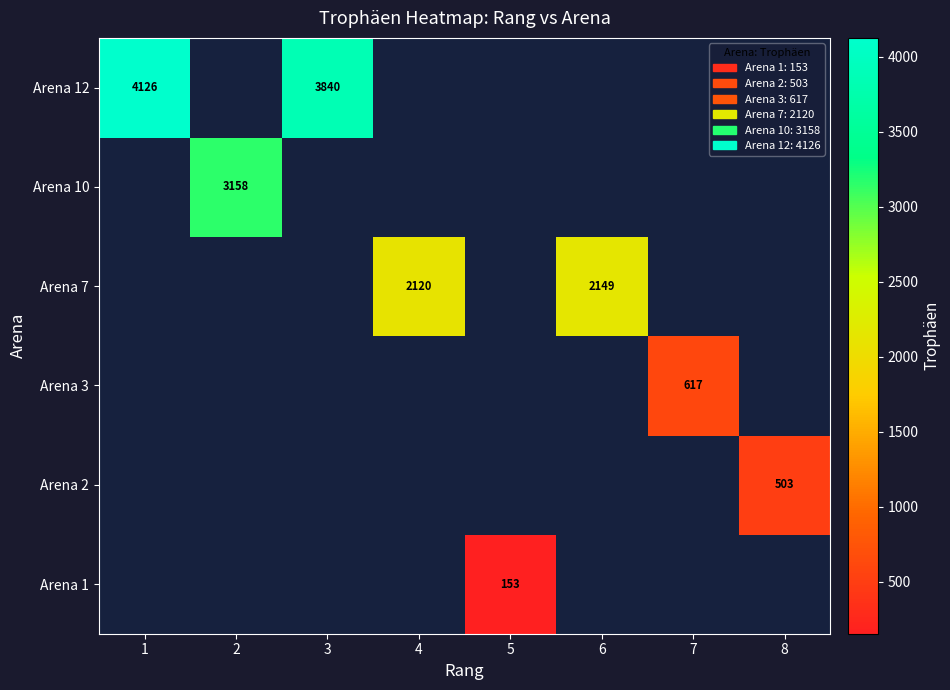

True or false: Arena 1 has a value of 51 at 5.

False